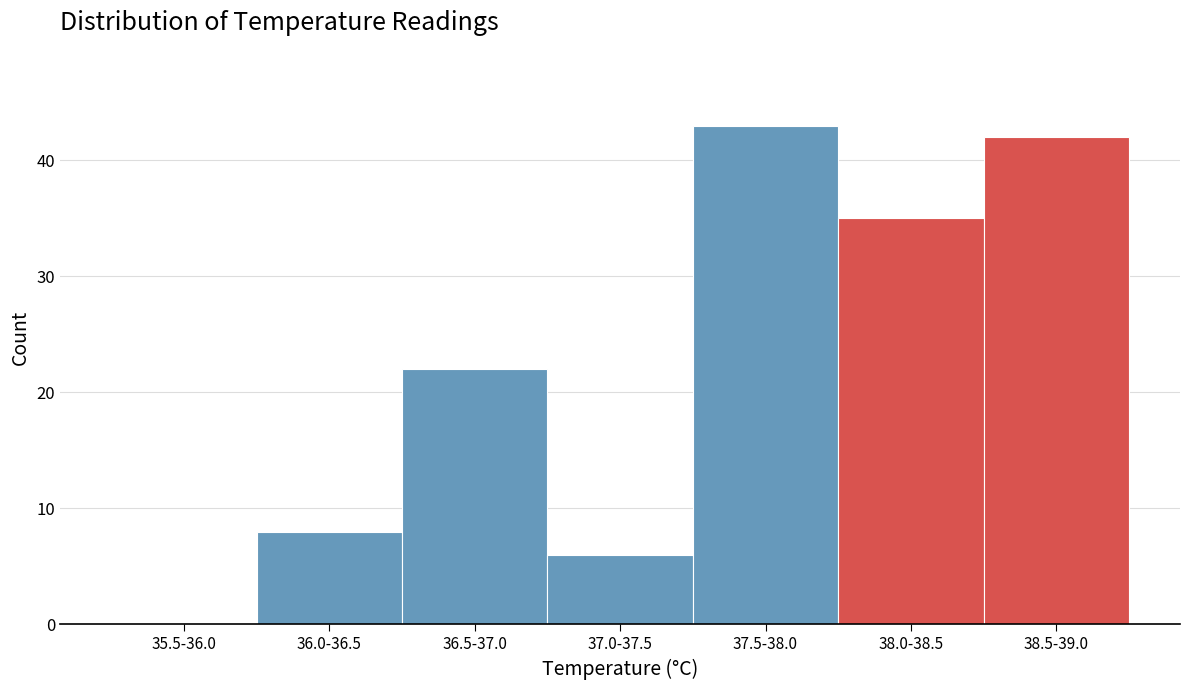

Reading left to right, what are all the values shown in this chart?

35.5-36.0=0	36.0-36.5=8	36.5-37.0=22	37.0-37.5=6	37.5-38.0=43	38.0-38.5=35	38.5-39.0=42